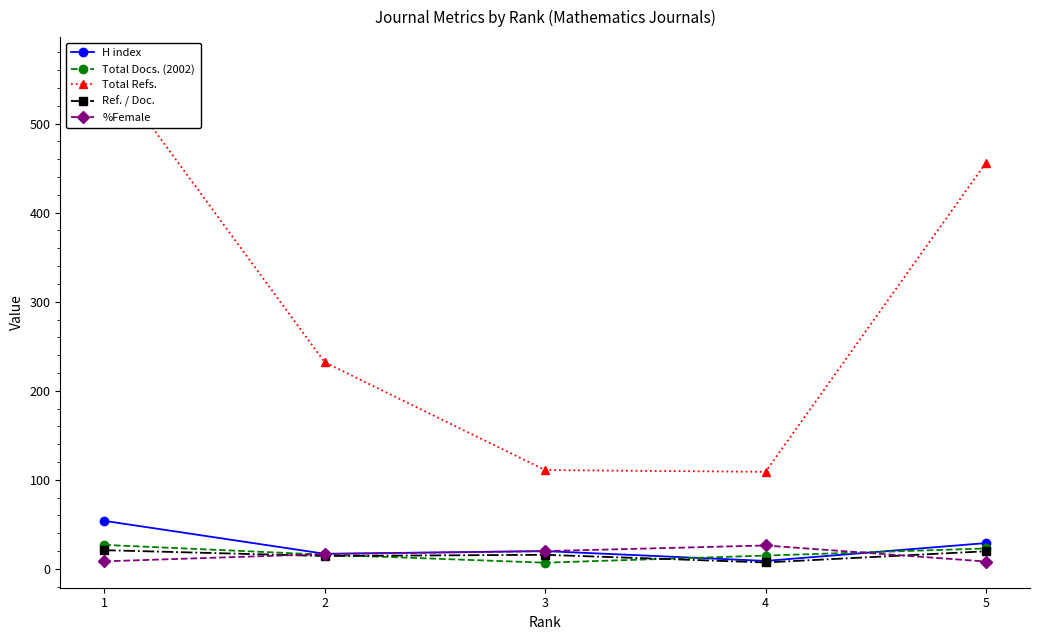

Count the number of categories in the chart.

5